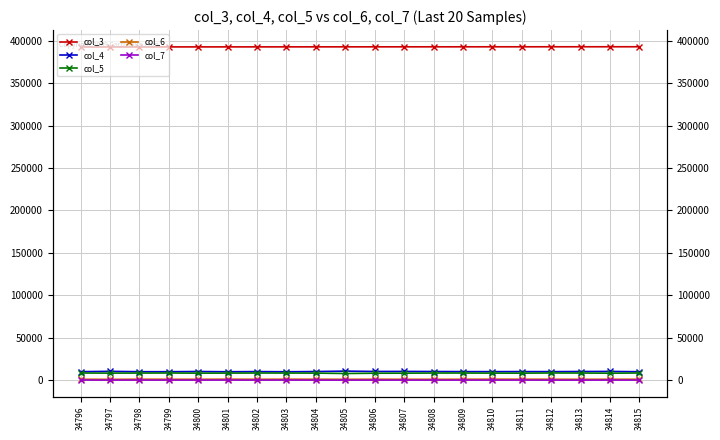

How many lines are shown in the chart?

5